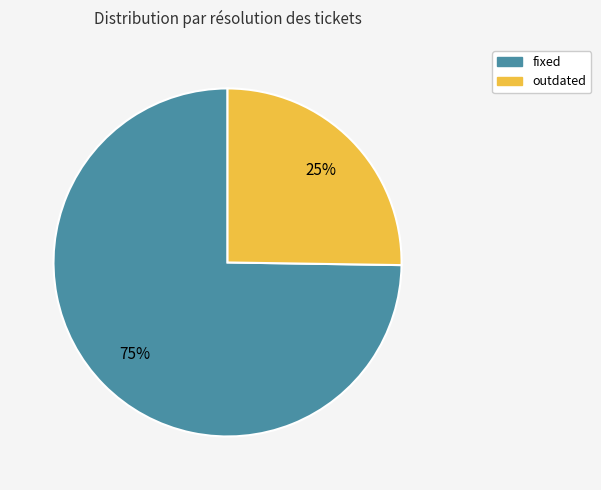

Is there any slice that represents more than half of the pie?

Yes